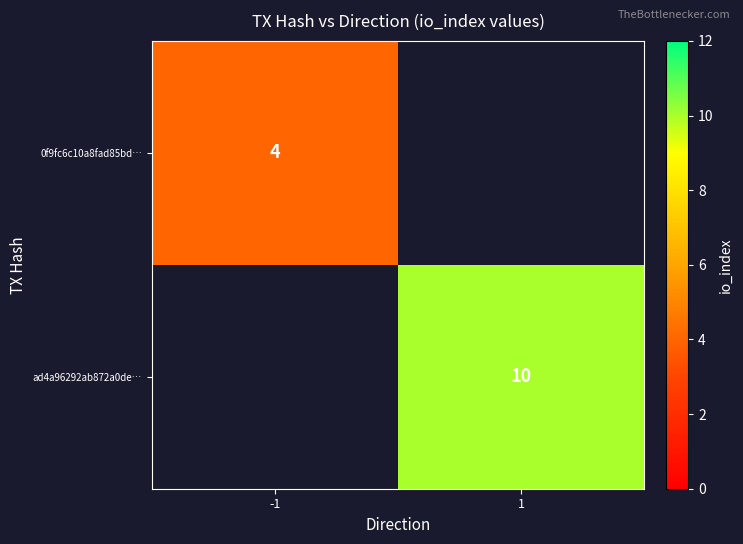

The value of 0f9fc6c10a8fad85bd… at -1 is 6. True or false?

False